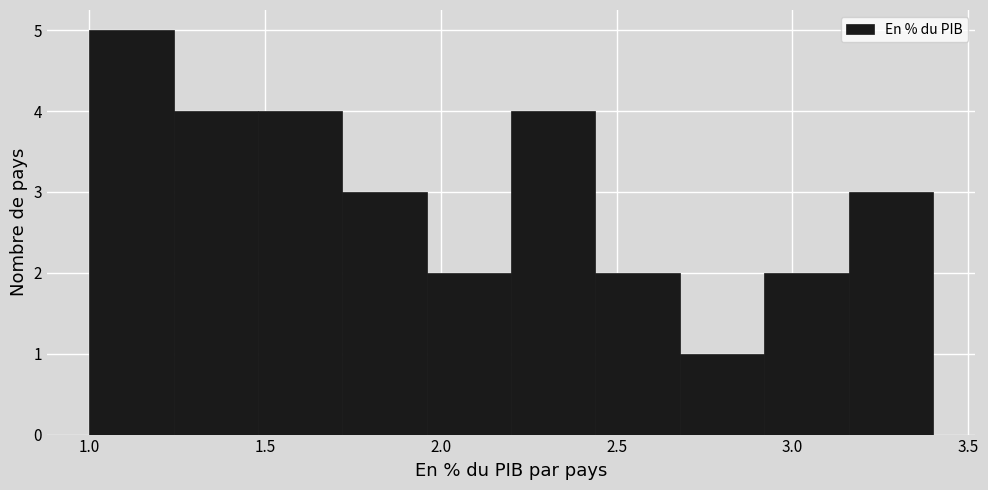

Reading left to right, transcribe this chart: for each bar, give the range it covers on the x-axis and its height. Neither the bar edges nor the heights are printed on the chart, so give them approximately, as read against the axes.

1.00 to 1.24: 5
1.24 to 1.48: 4
1.48 to 1.72: 4
1.72 to 1.96: 3
1.96 to 2.20: 2
2.20 to 2.44: 4
2.44 to 2.68: 2
2.68 to 2.92: 1
2.92 to 3.16: 2
3.16 to 3.40: 3